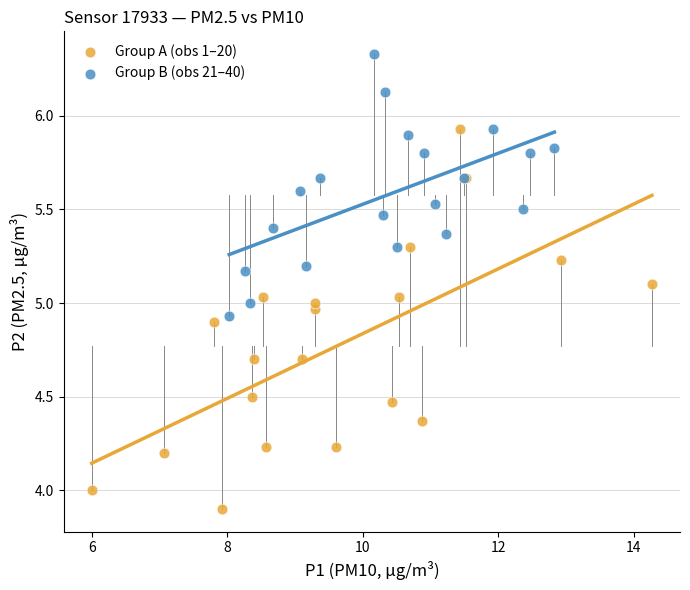

Which series has the widest spread of Y values?

Group A (obs 1–20)